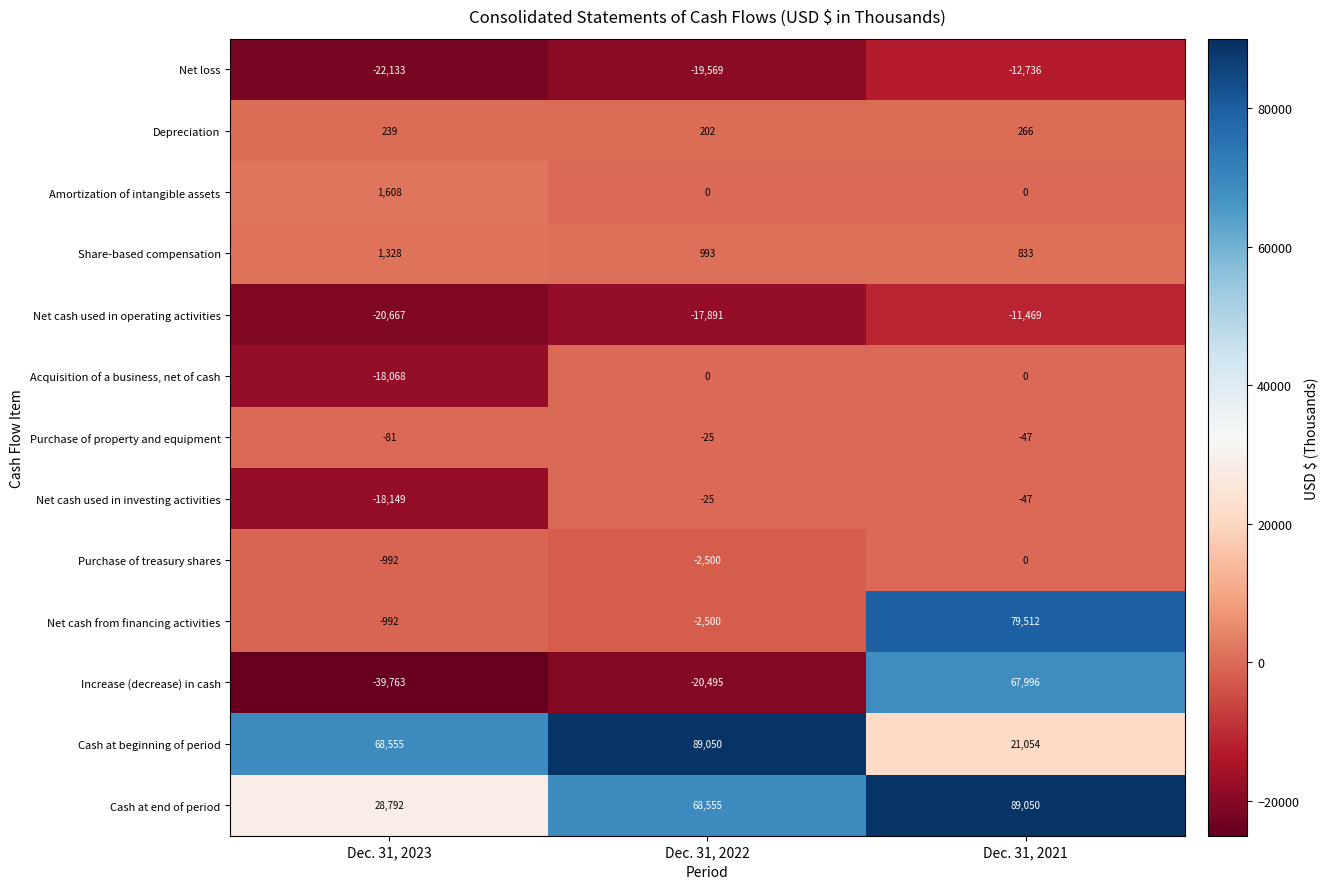

What is the difference between the Net cash from financing activities values at Dec. 31, 2022 and Dec. 31, 2023?

1508